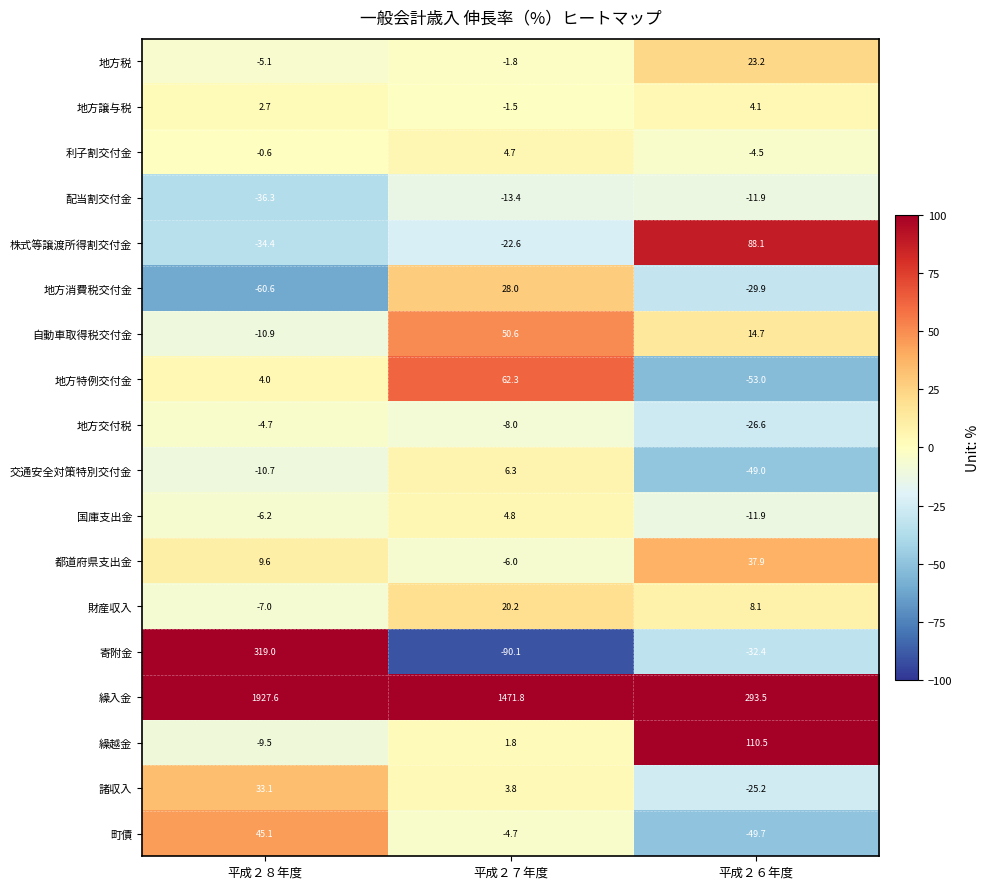

How many distinct data groups are displayed?

18